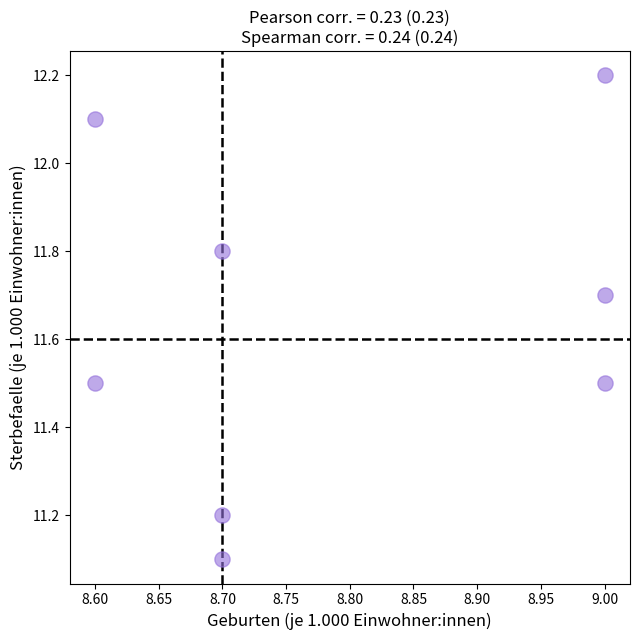

What Y value in the scatter plot is closest to 11?

11.1